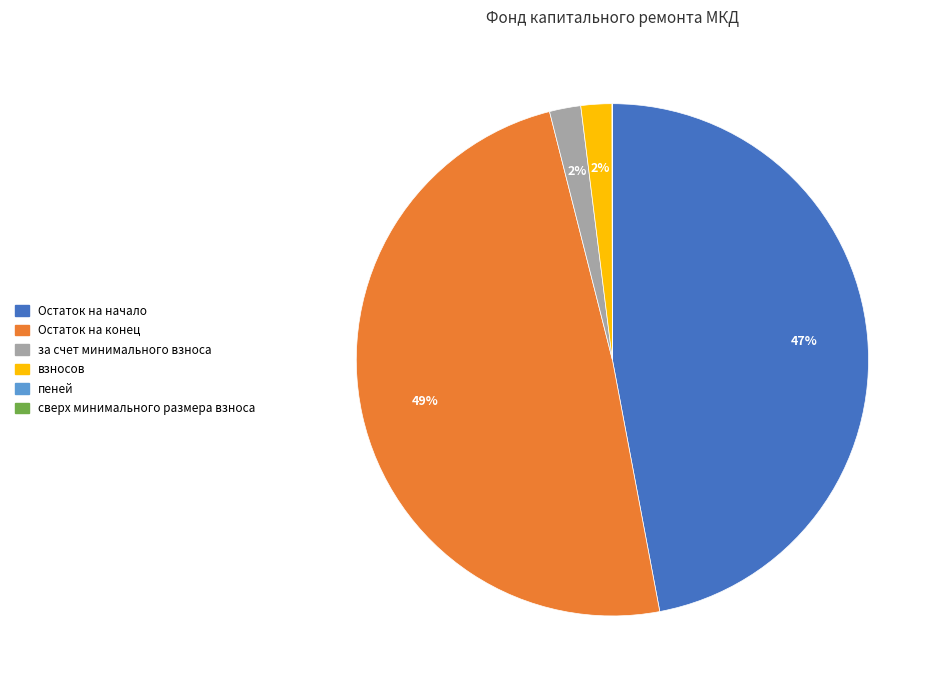

Does any single category account for the majority?

No